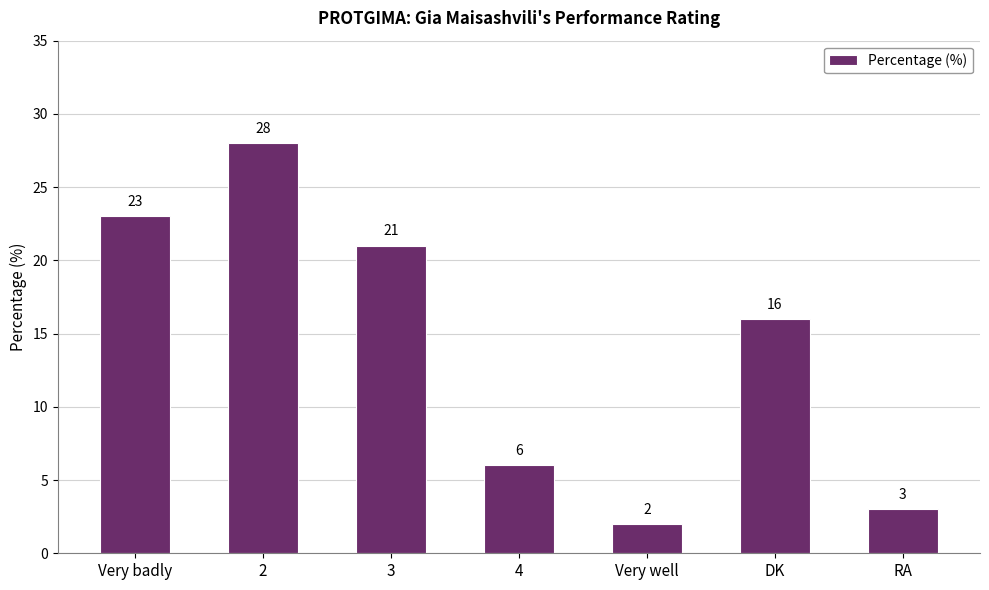

Rank the categories by value from highest to lowest.

2, Very badly, 3, DK, 4, RA, Very well